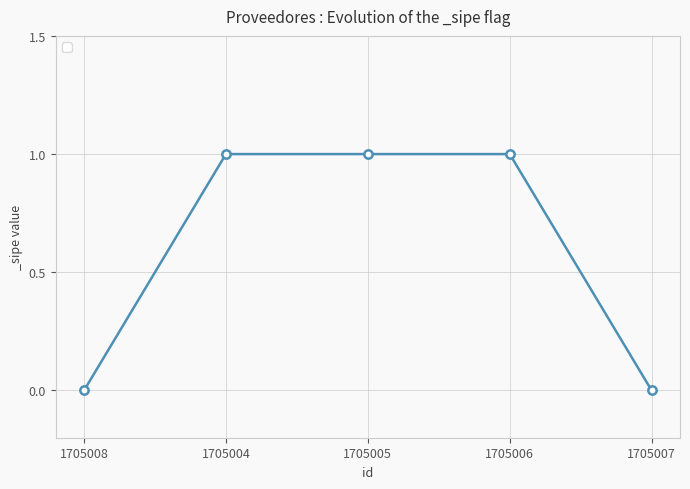

How many values are below 1?

2